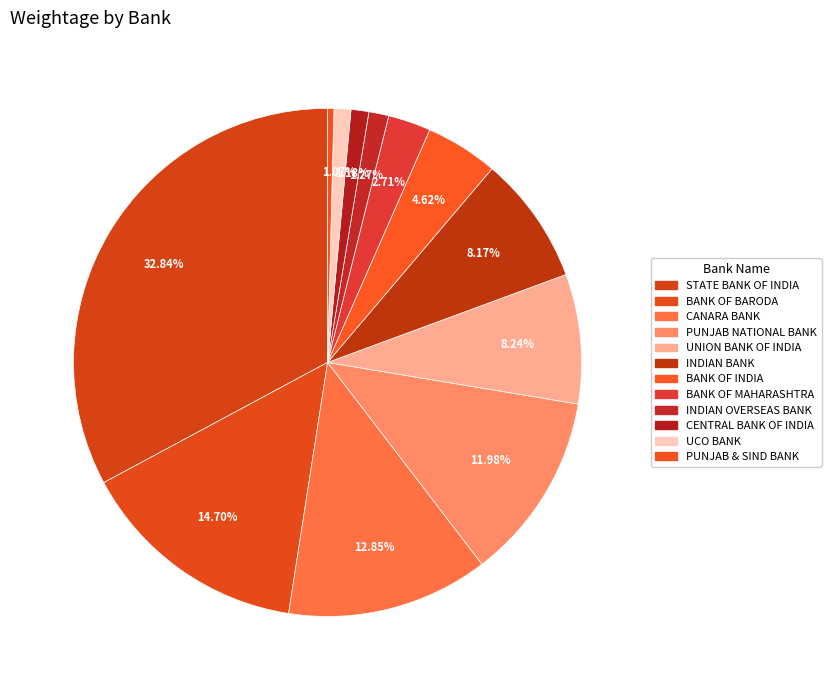

What is the smallest slice in the pie chart?

PUNJAB & SIND BANK